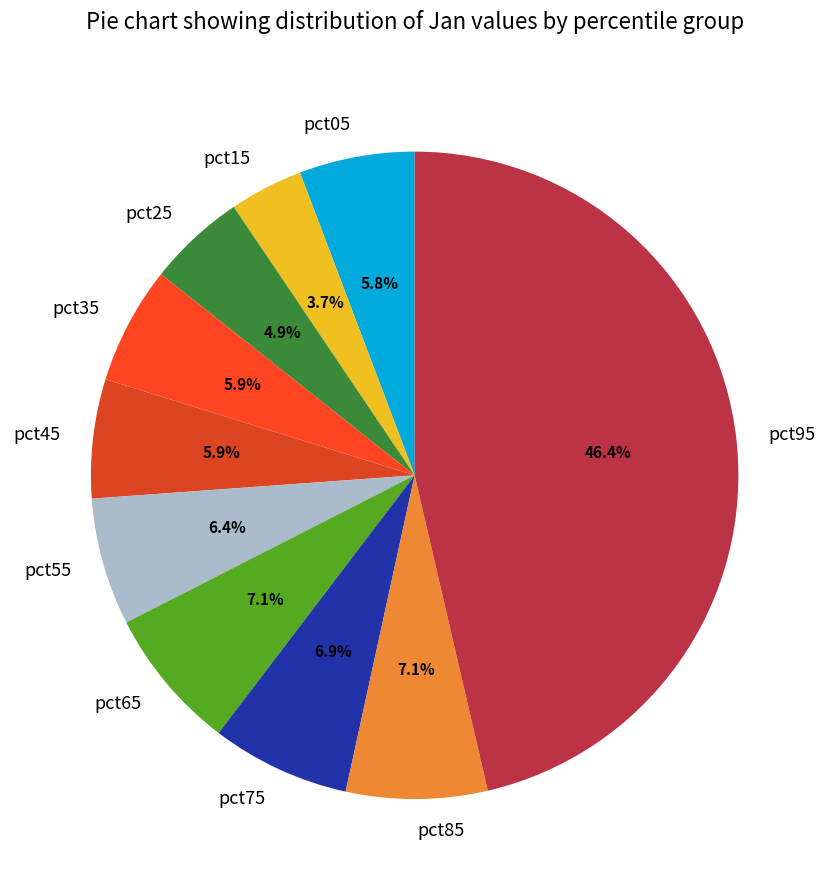

Which category has the smallest portion of the pie?

pct15